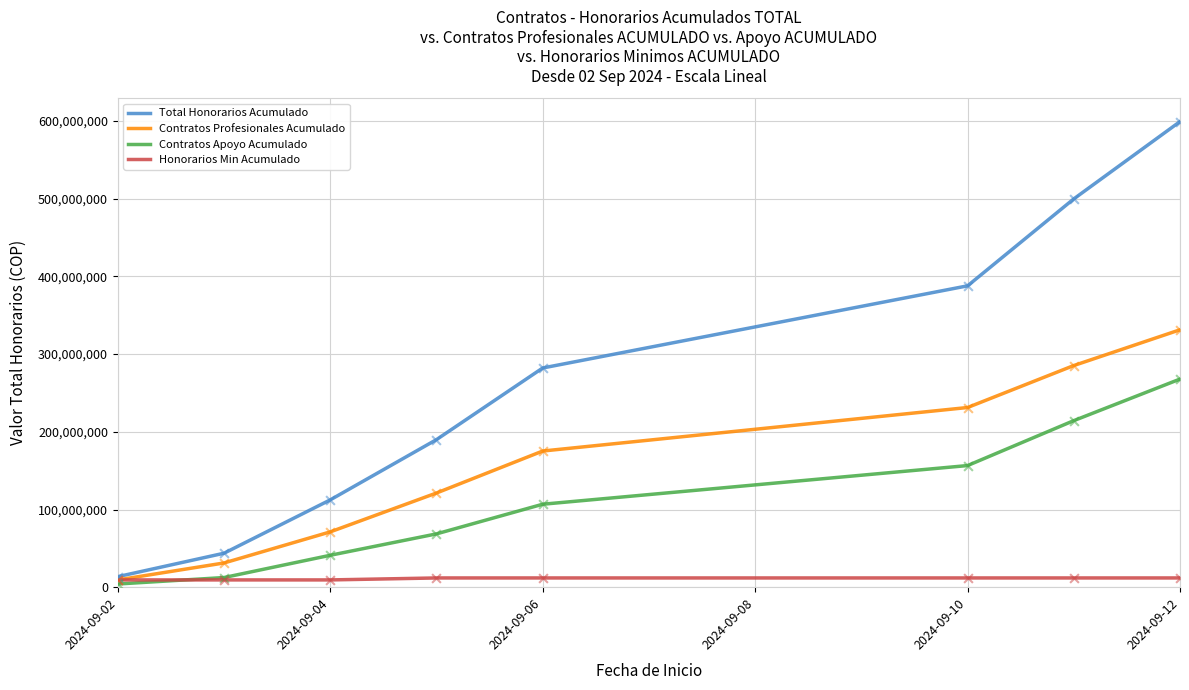

Which series has the largest range (max minus min)?

Total Honorarios Acumulado